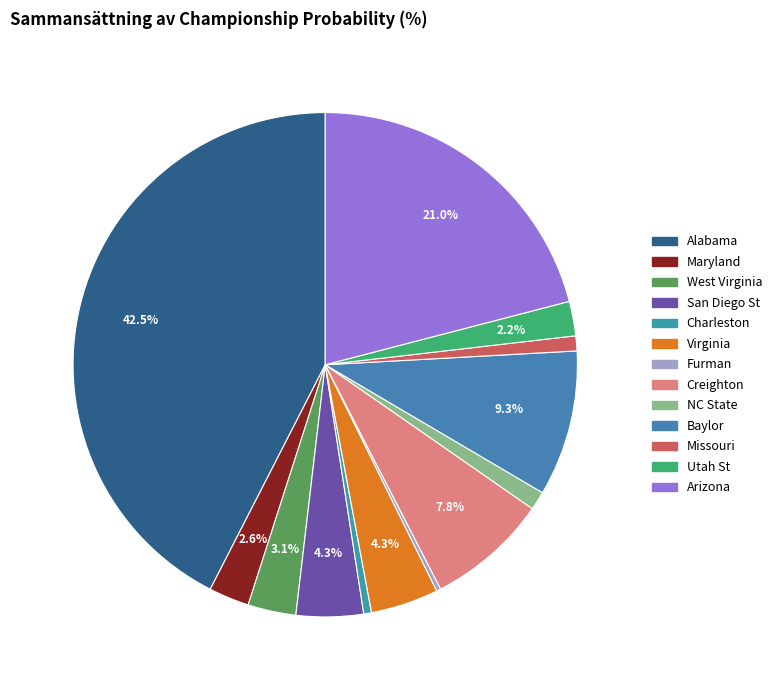

Which category has the smallest portion of the pie?

Furman